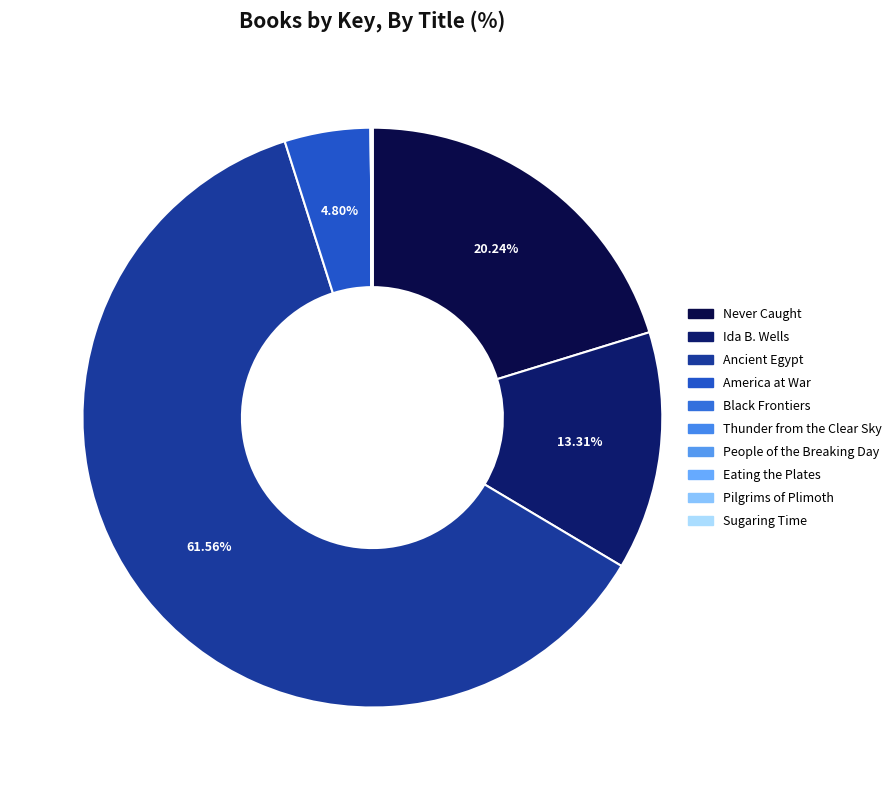

What portion of the pie excludes America at War?

95.2%